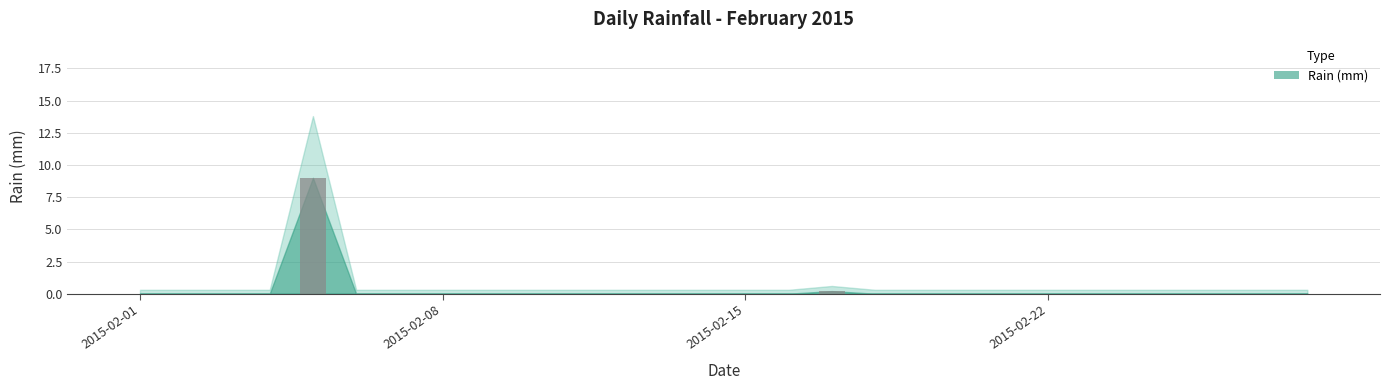

Does the chart contain stacked bars?

No